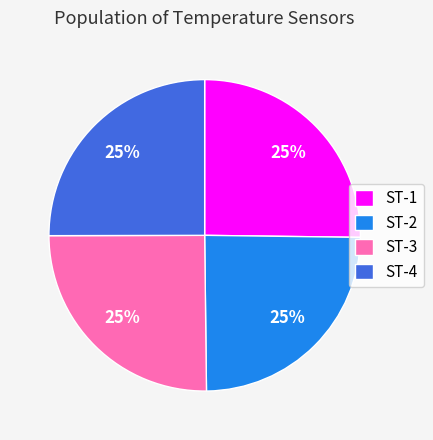

True or false: ST-3 accounts for 36% of the total.

False